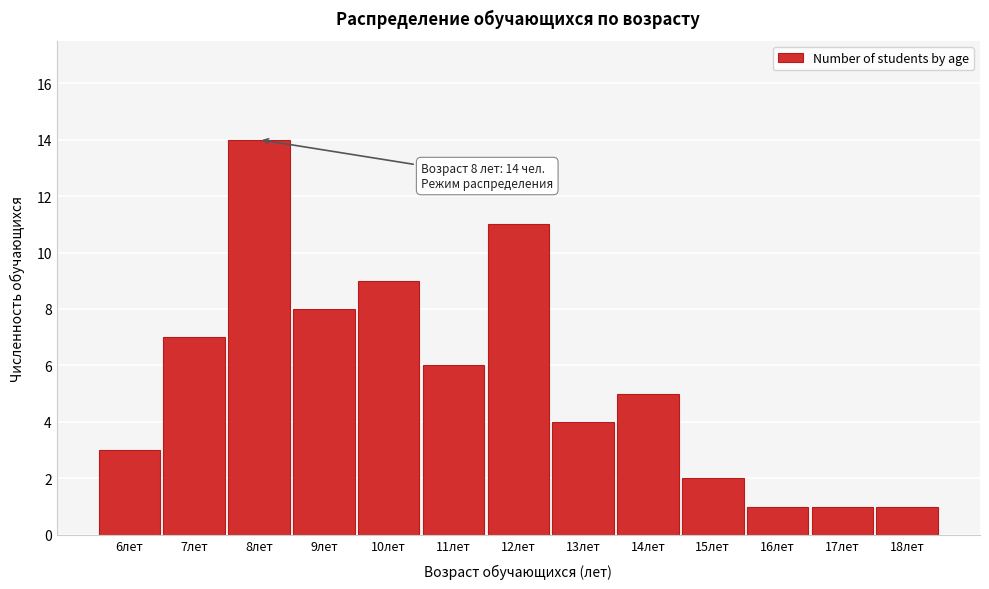

Reading left to right, transcribe all the data shown in this chart.

3	7	14	8	9	6	11	4	5	2	1	1	1